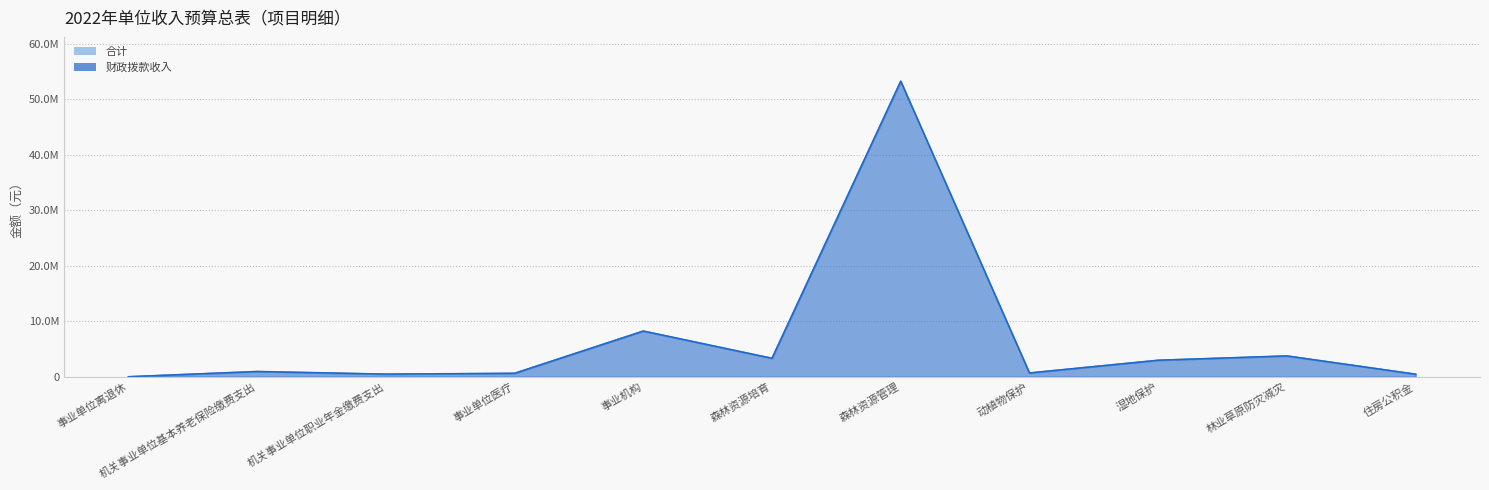

What are all the series names shown in the legend?

财政拨款收入, 合计